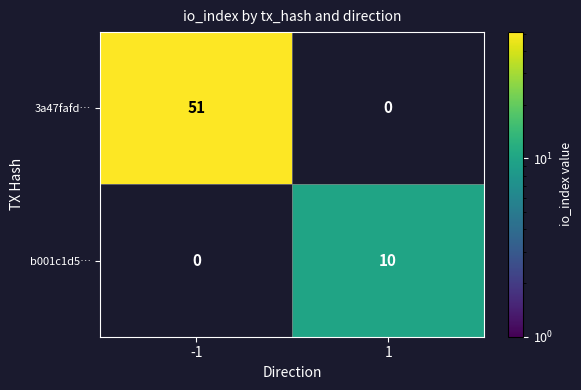

What is the greatest value displayed?

51.0